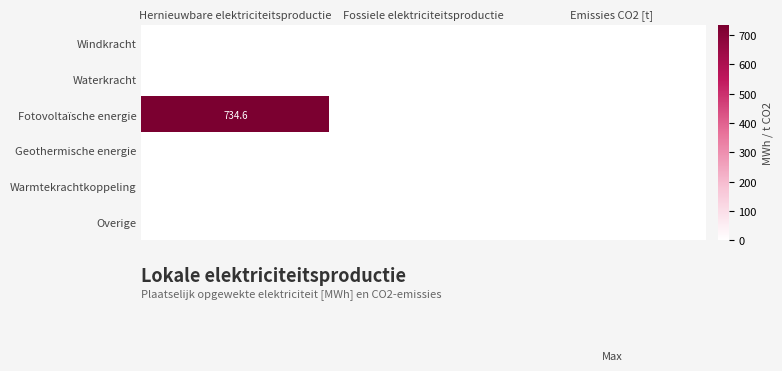

True or false: Fotovoltaïsche energie has a value of 403.9 at Emissies CO2 [t].

False